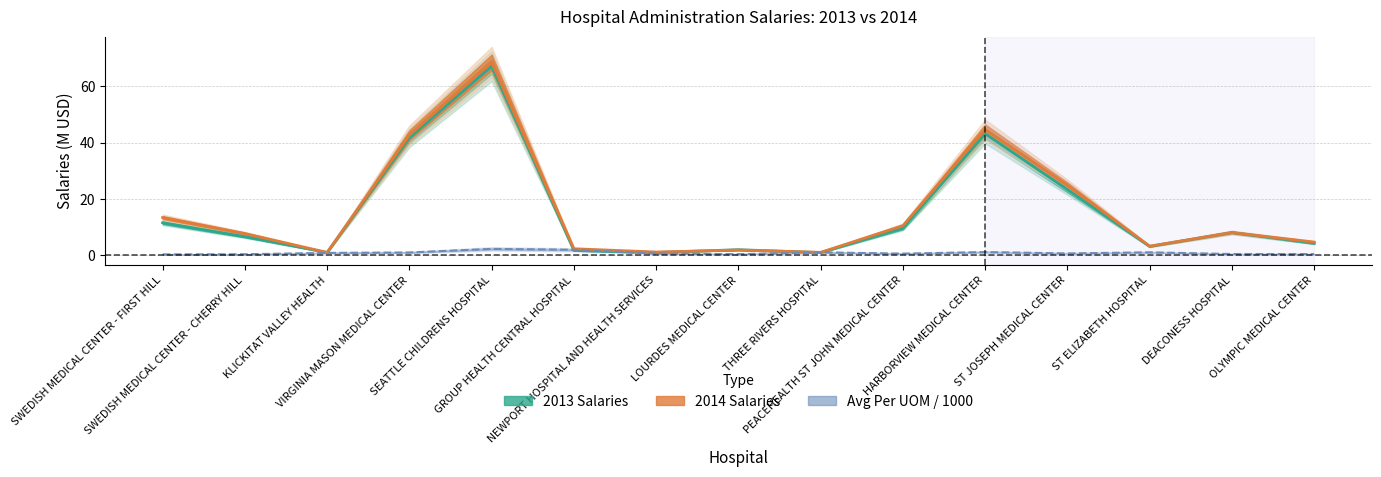

What is the sum of all 2013 Salaries (M USD) values?

224.0